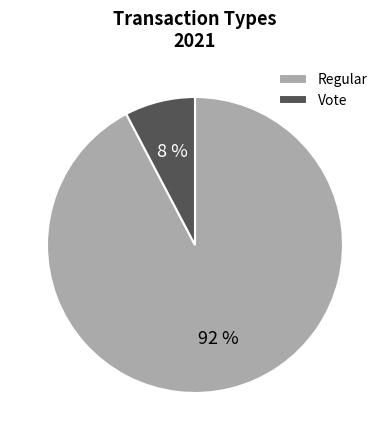

Between Vote and Regular, which is larger?

Regular